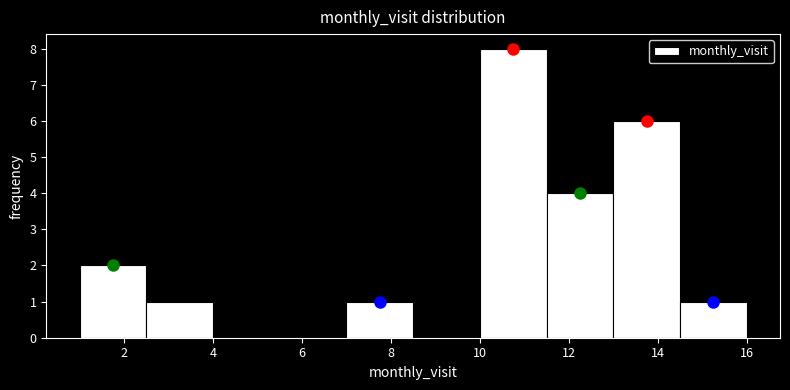

Which range on the x-axis has the tallest bar?

10.0 to 11.5